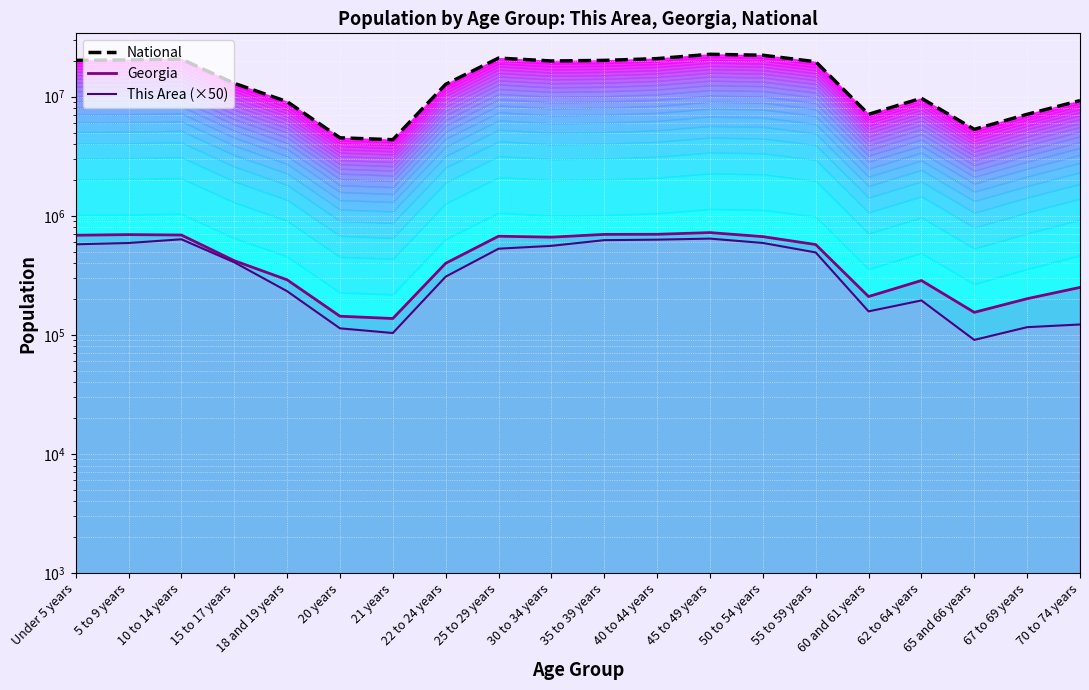

True or false: National and Georgia (line) intersect in this chart.

False